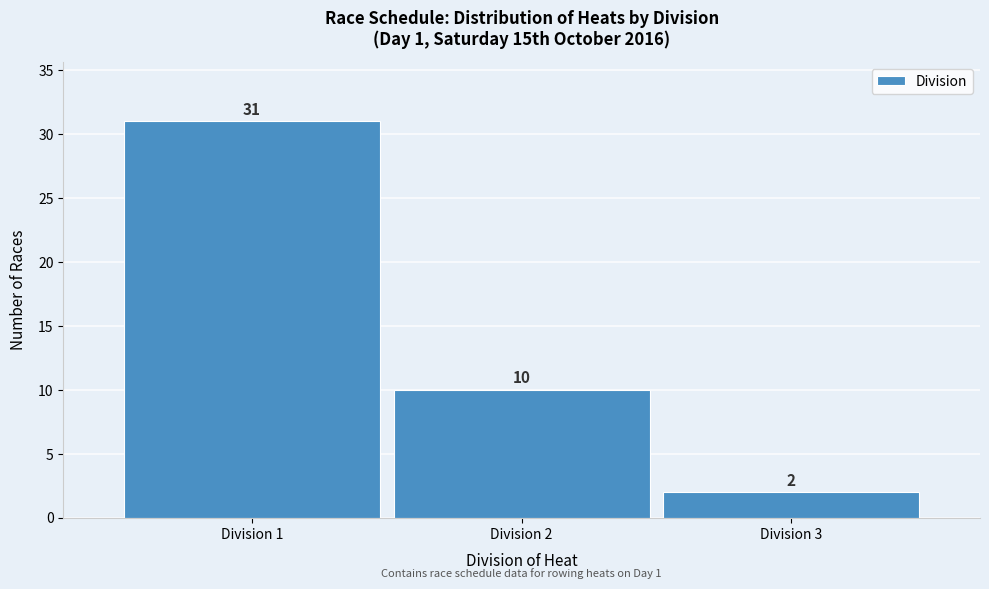

How tall is the bar that spans 2.5 to 3.5 on the x-axis?

2